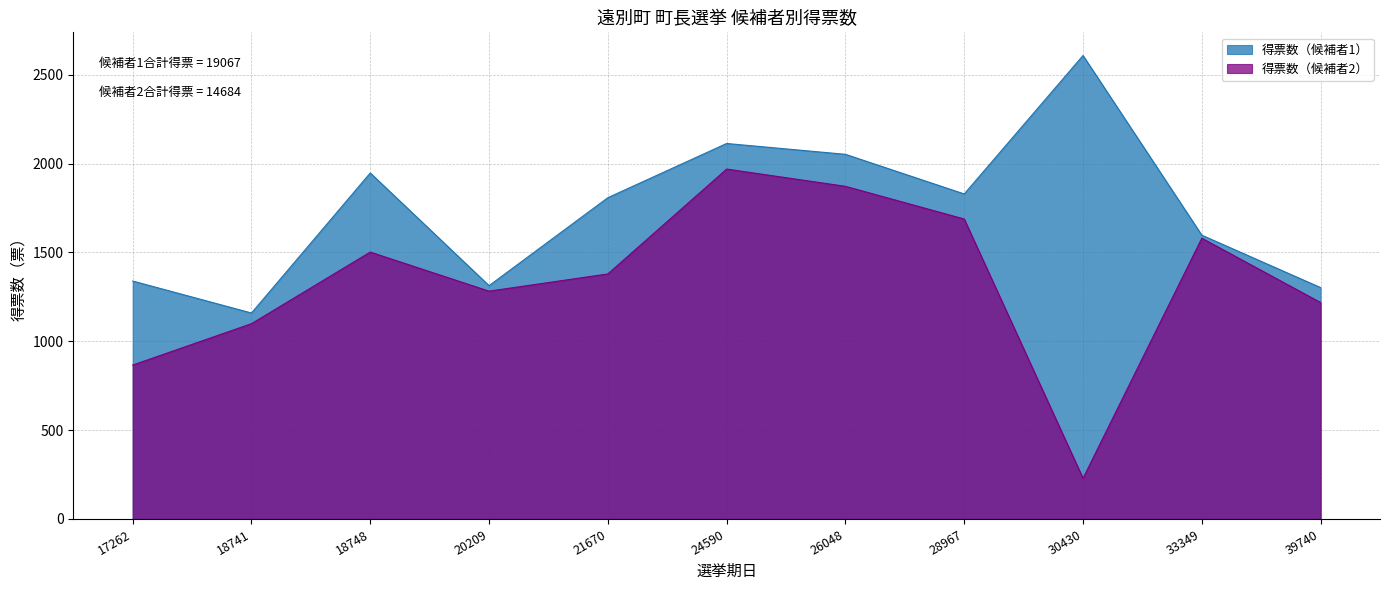

How many lines are shown in the chart?

2